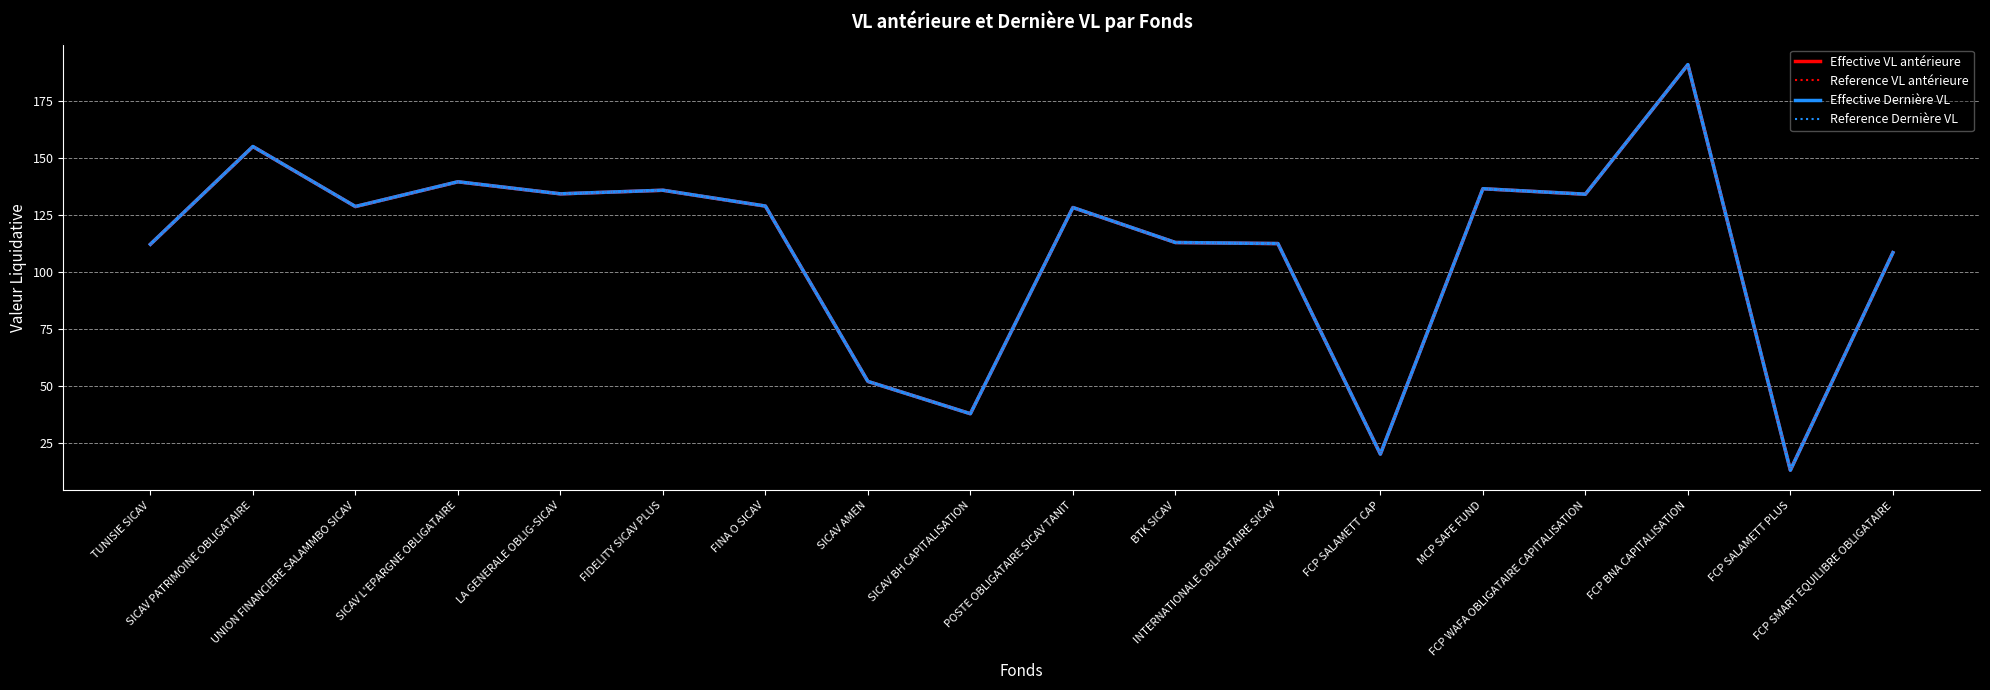

Is this an area chart (filled region under the line)?

No